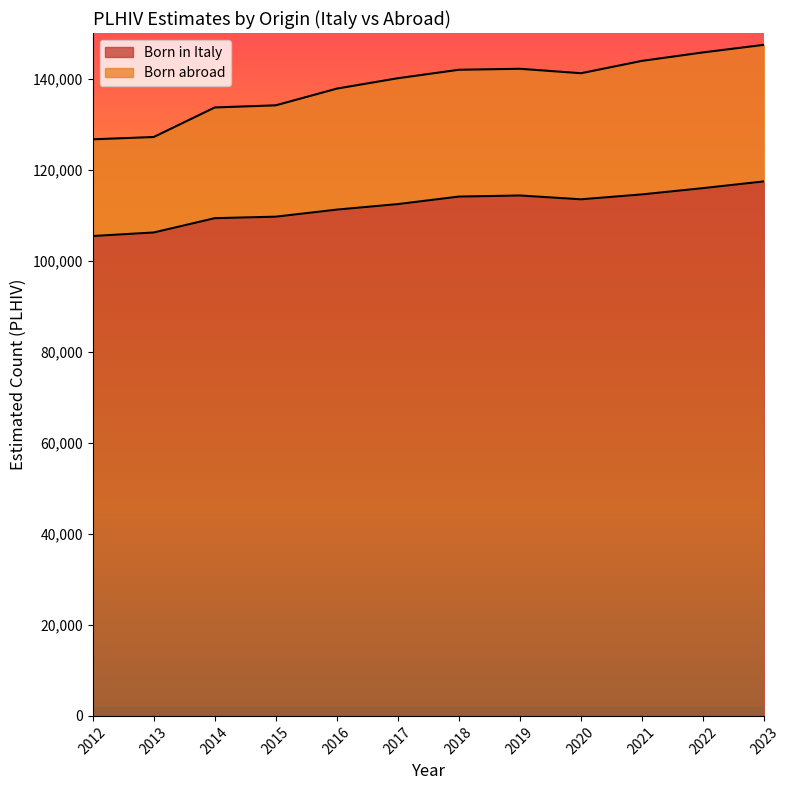

Which has a higher value, 2022 or 2013?

2022